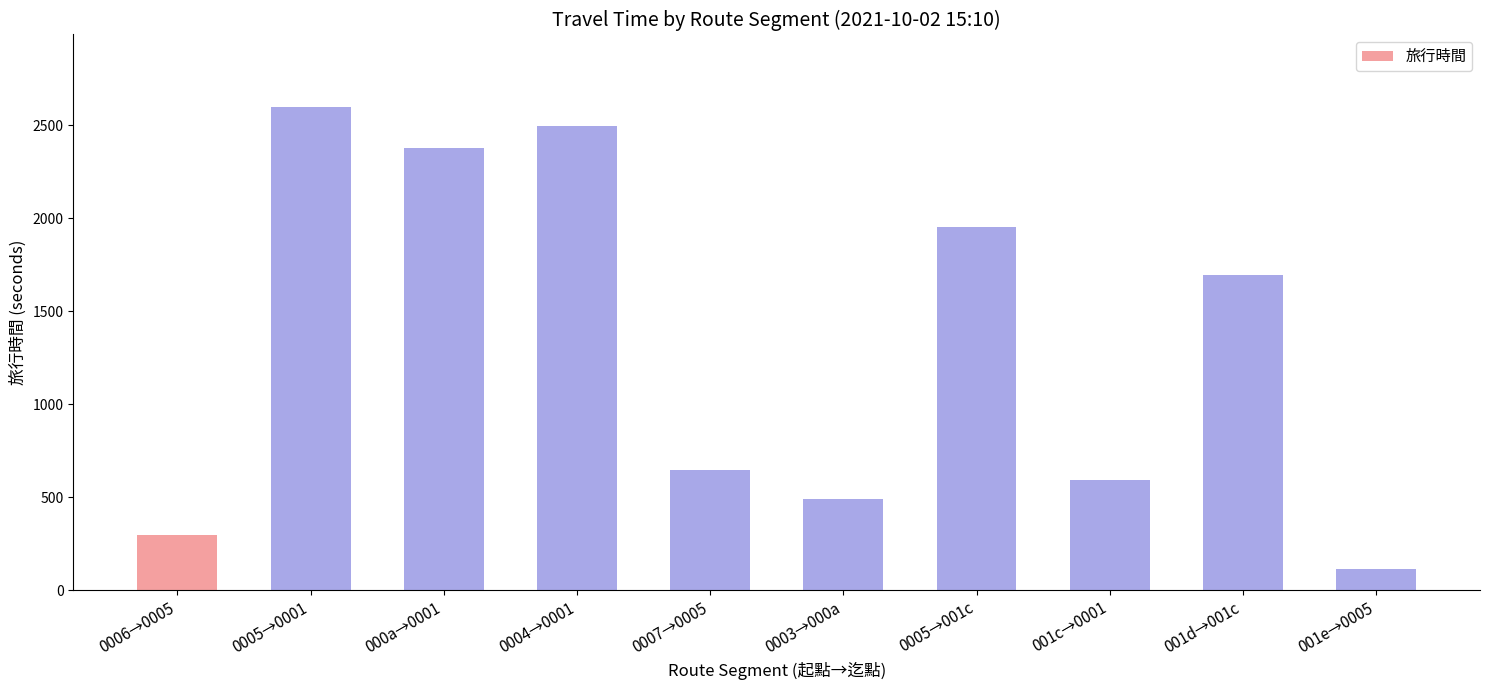

True or false: the data shows 2598 at 0005→0001.

True